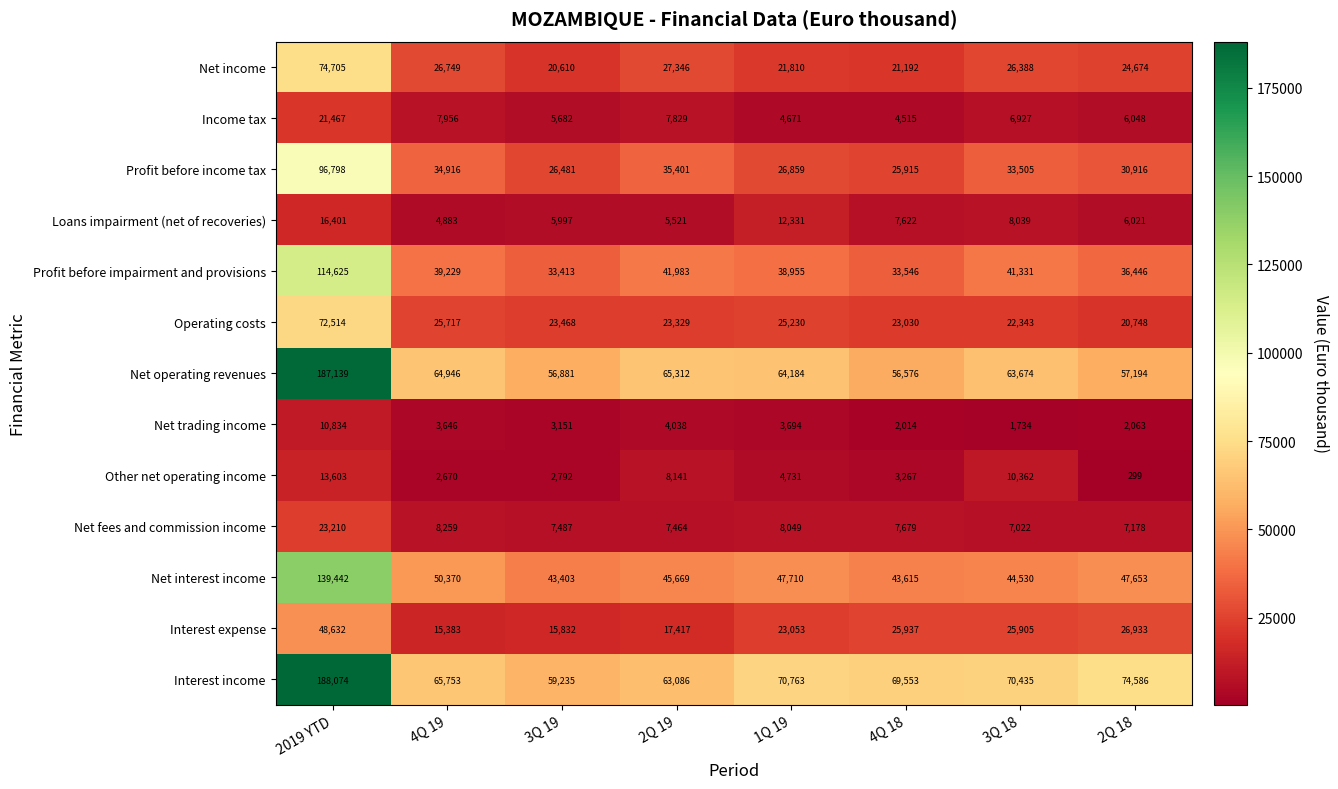

What is the difference between the maximum and second lowest values in the Net trading income series?

8820